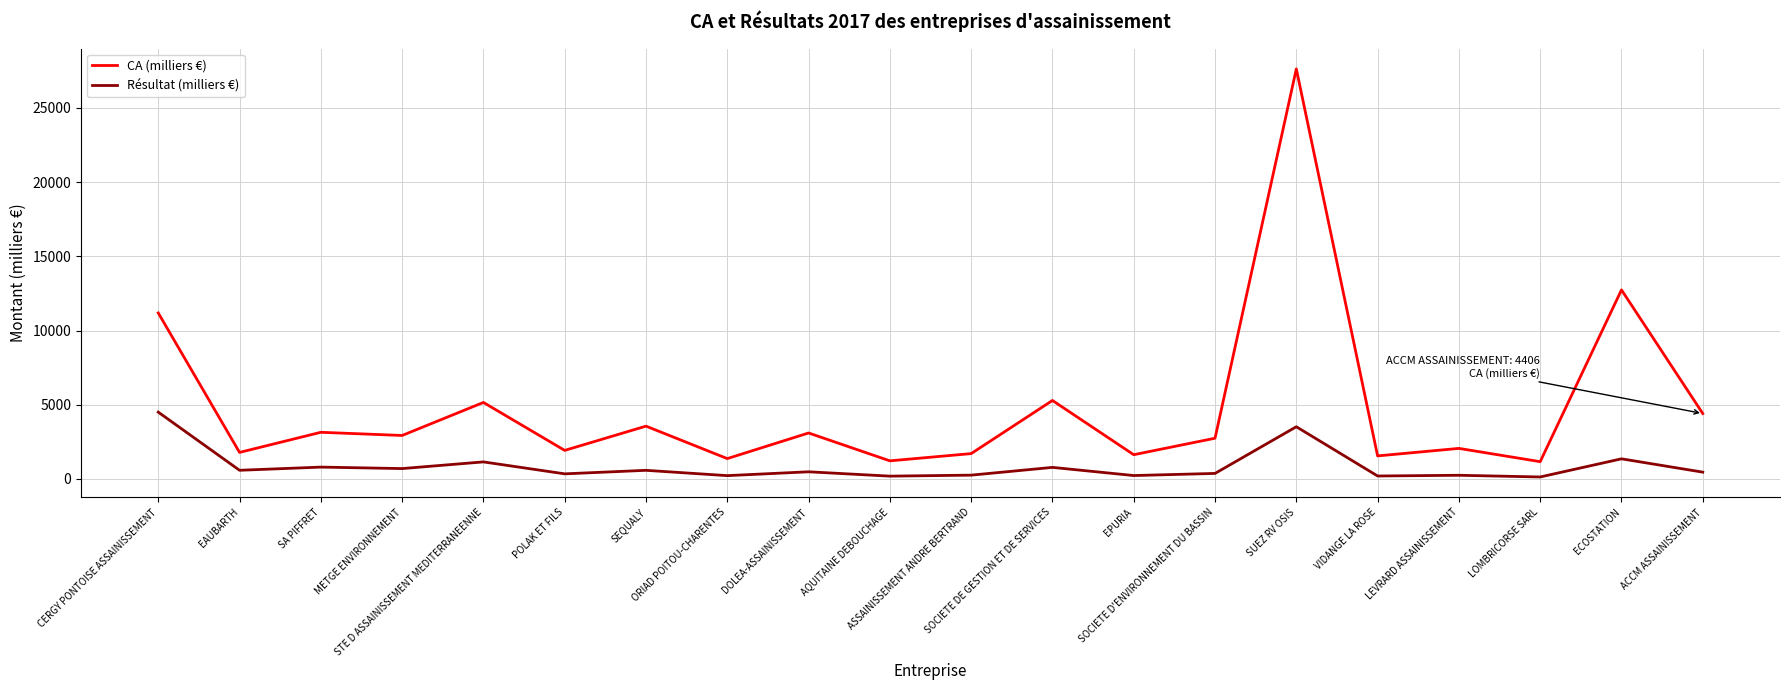

True or false: Résultat (milliers €) has more than 1 interior local peaks.

True